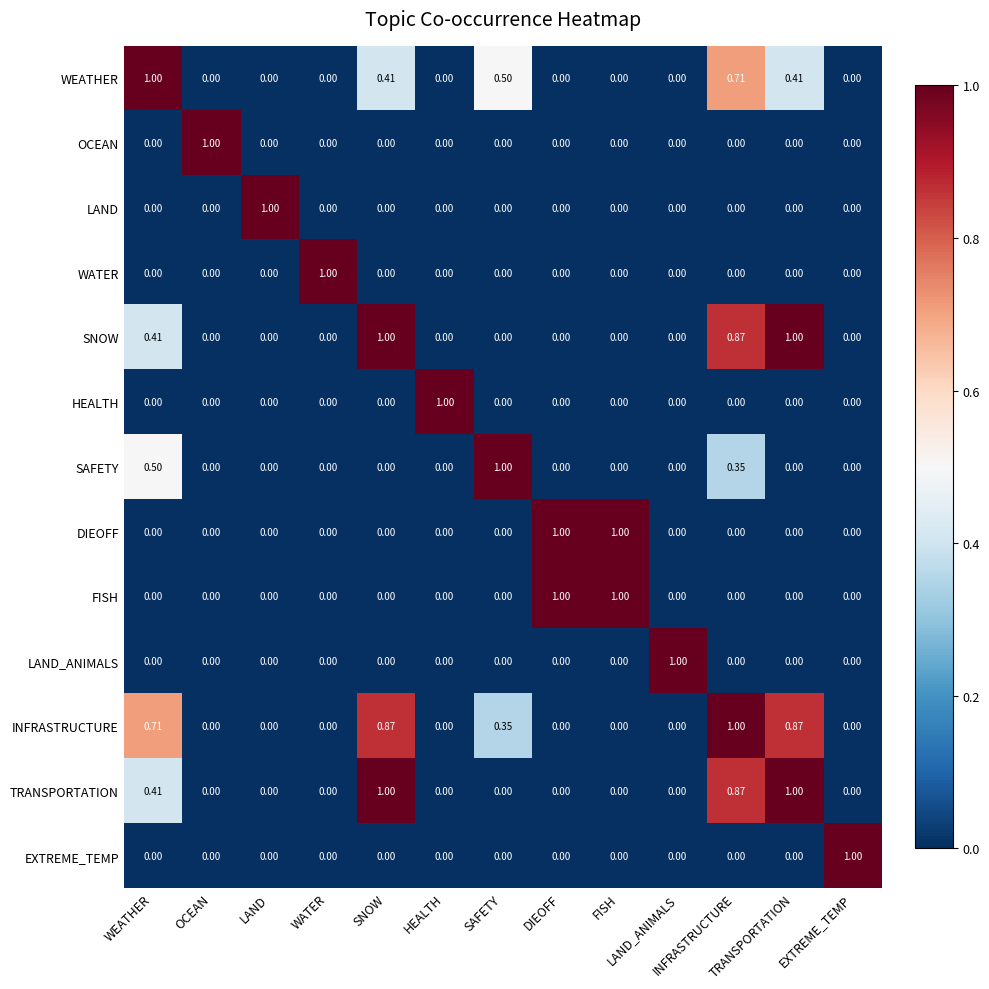

How many categories are shown in the chart?

13